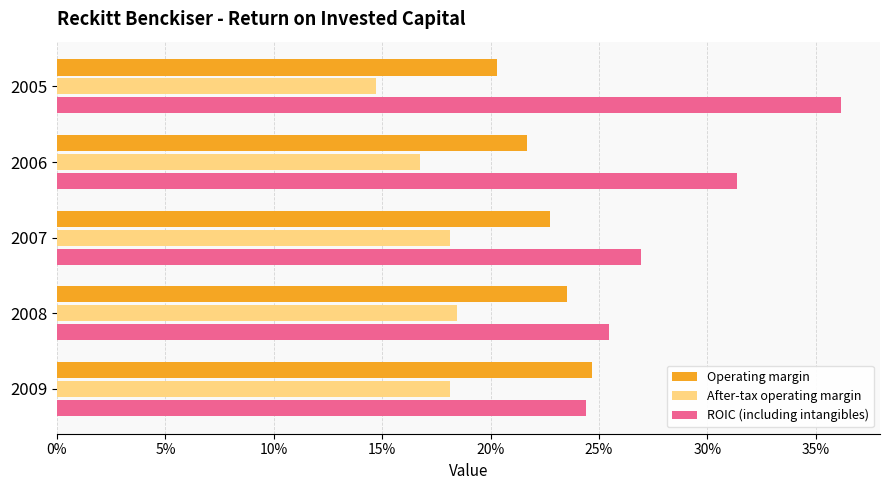

What are all the series names shown in the legend?

Operating margin, After-tax operating margin, ROIC (including intangibles)